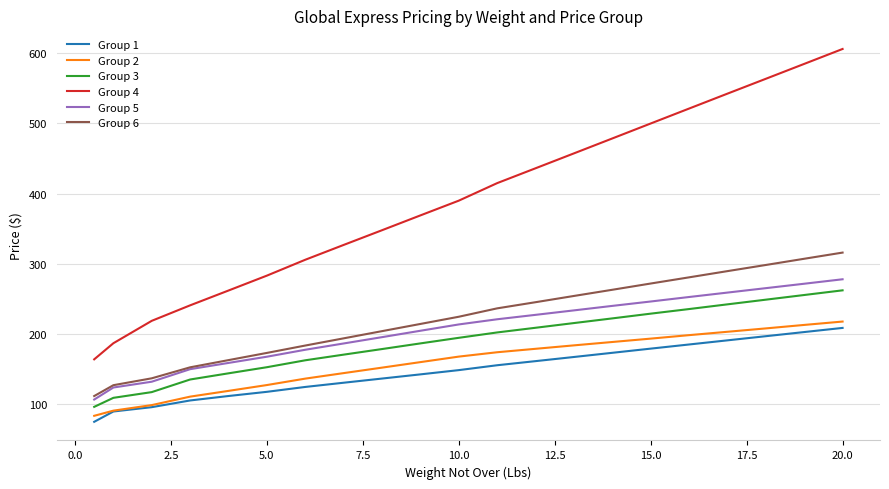

Which series has the widest spread of values?

Group 4